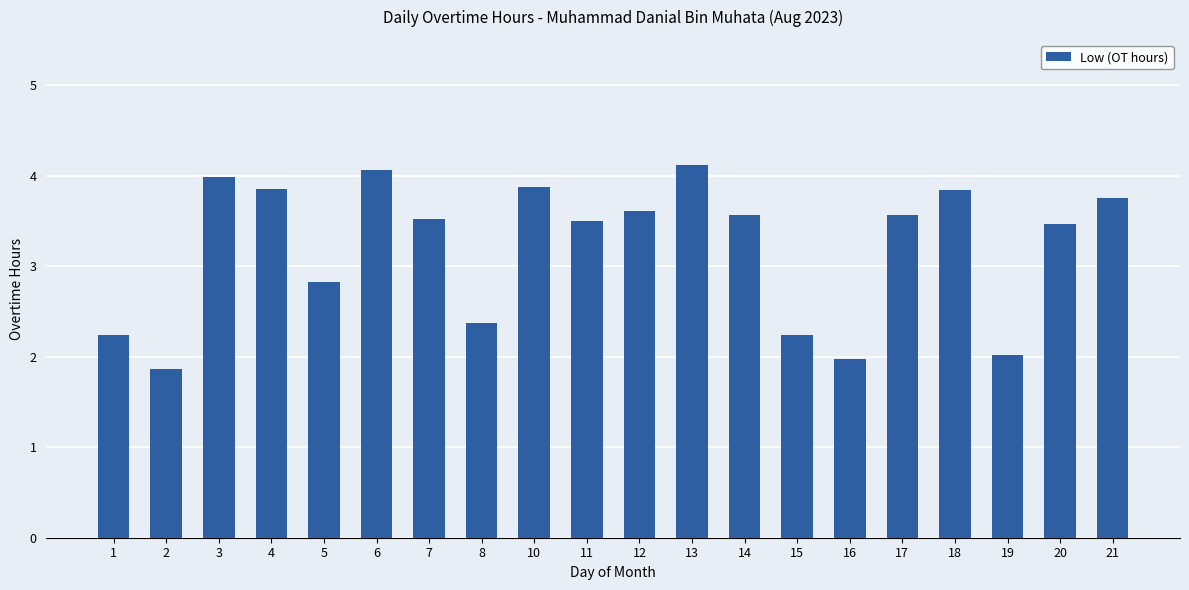

At which label does the data first exceed 3?

3